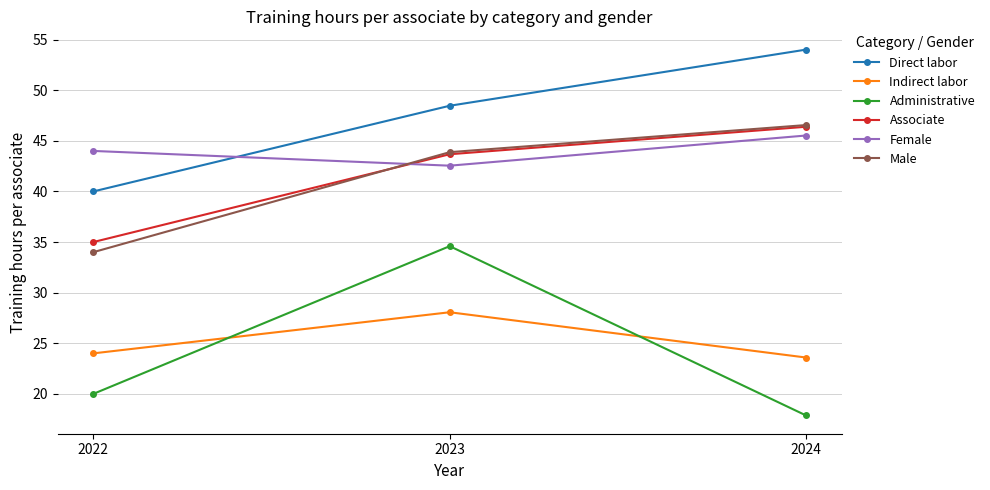

How many series are shown in this chart?

6